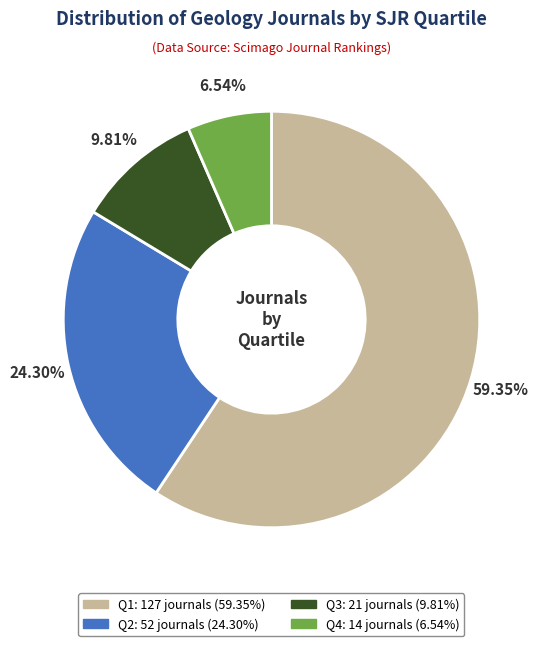

True or false: Q1 accounts for 50% of the total.

False